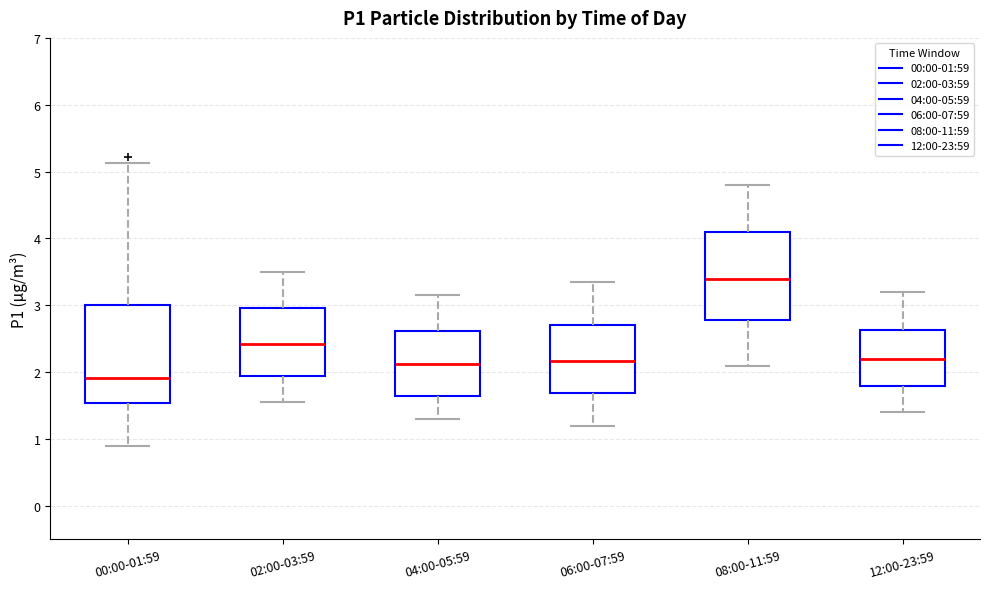

Where is the upper edge of the box for 00:00-01:59 on the y-axis? The values are not printed on the chart, so give them approximately, as read against the axis.

3.0